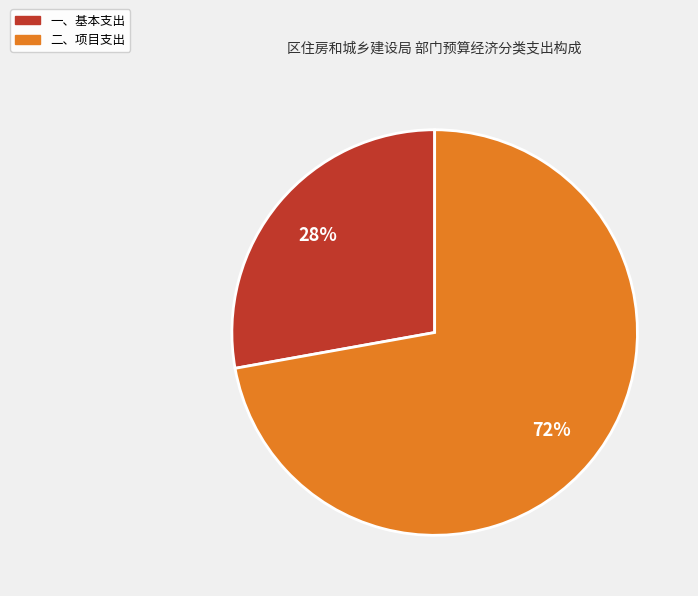

Is there any slice that represents more than half of the pie?

Yes